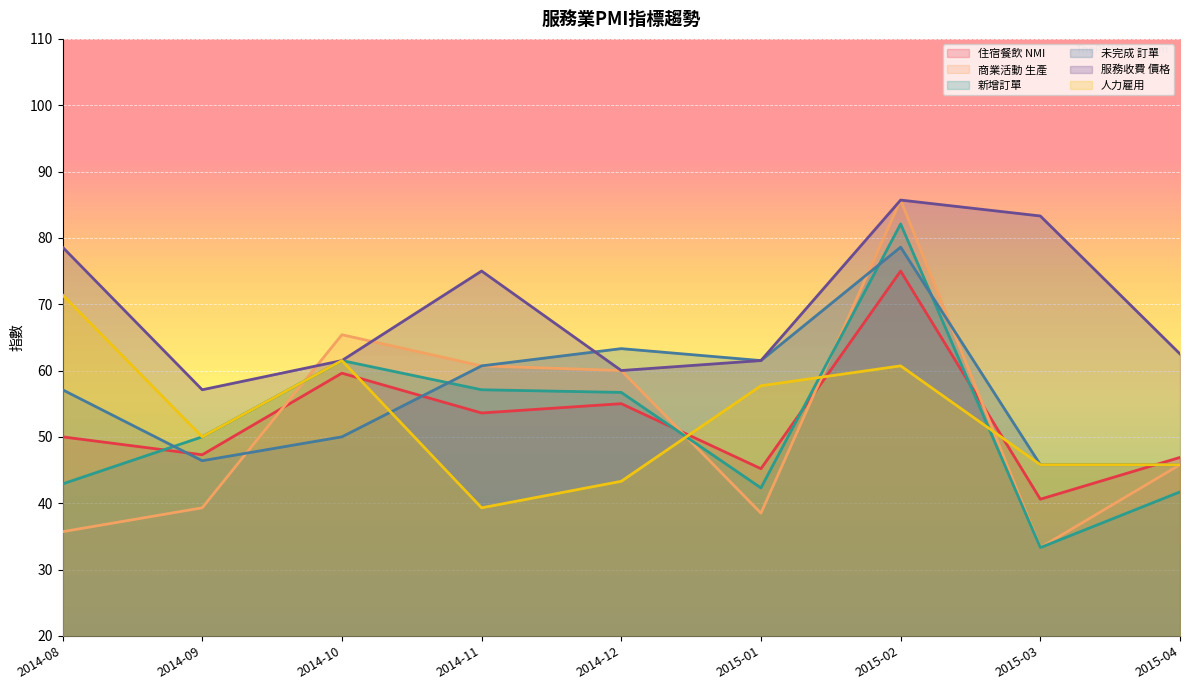

What are all the series names shown in the legend?

住宿餐飲 NMI, 商業活動 生產, 新增訂單, 未完成 訂單, 服務收費 價格, 人力雇用